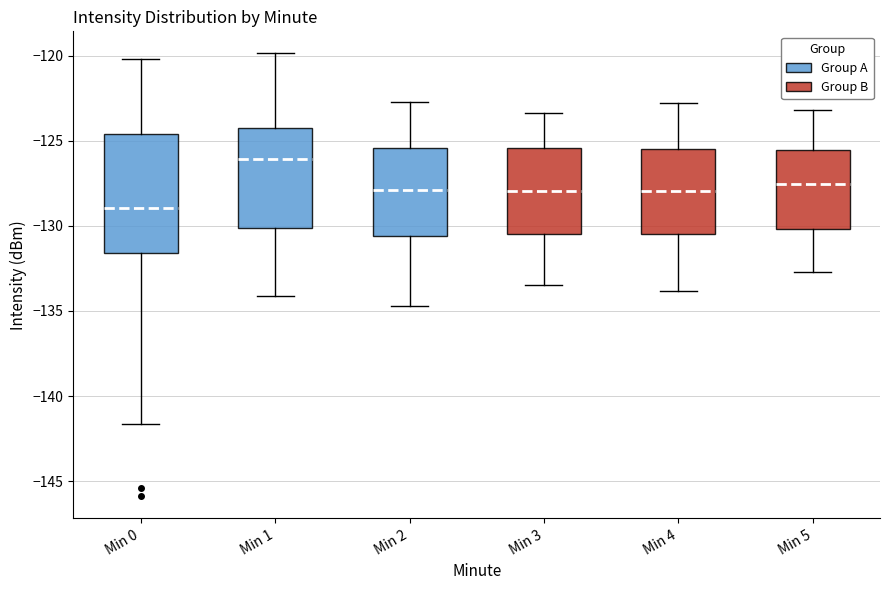

Comparing the boxes themselves (not the whiskers), which one is the tallest?

Min 0